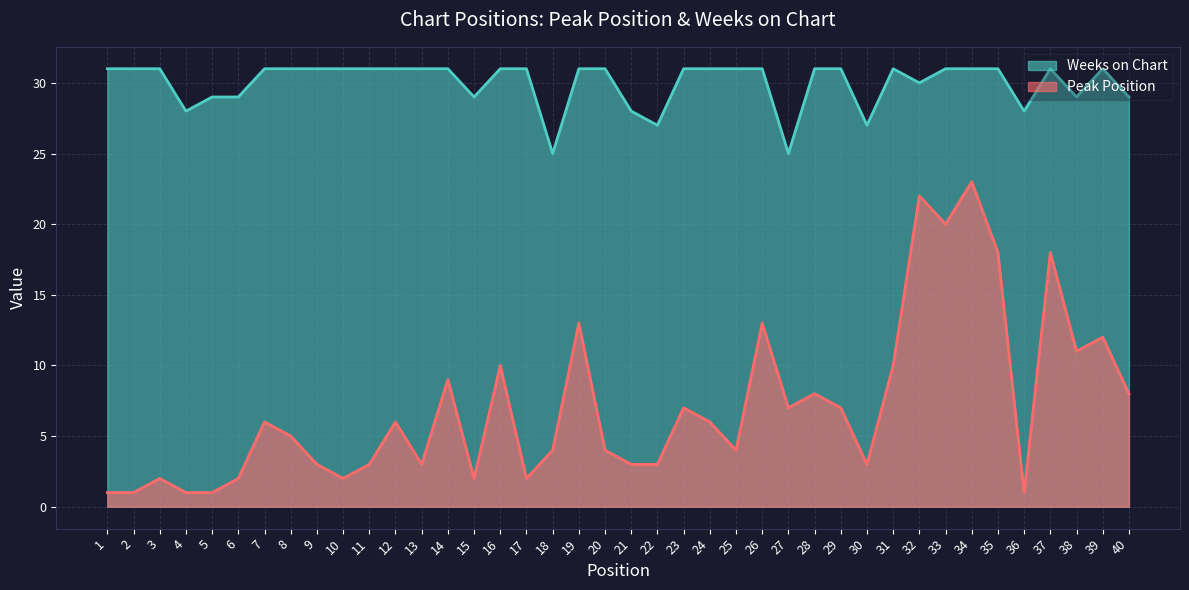

The Weeks on Chart series shows 27 at 22. True or false?

True